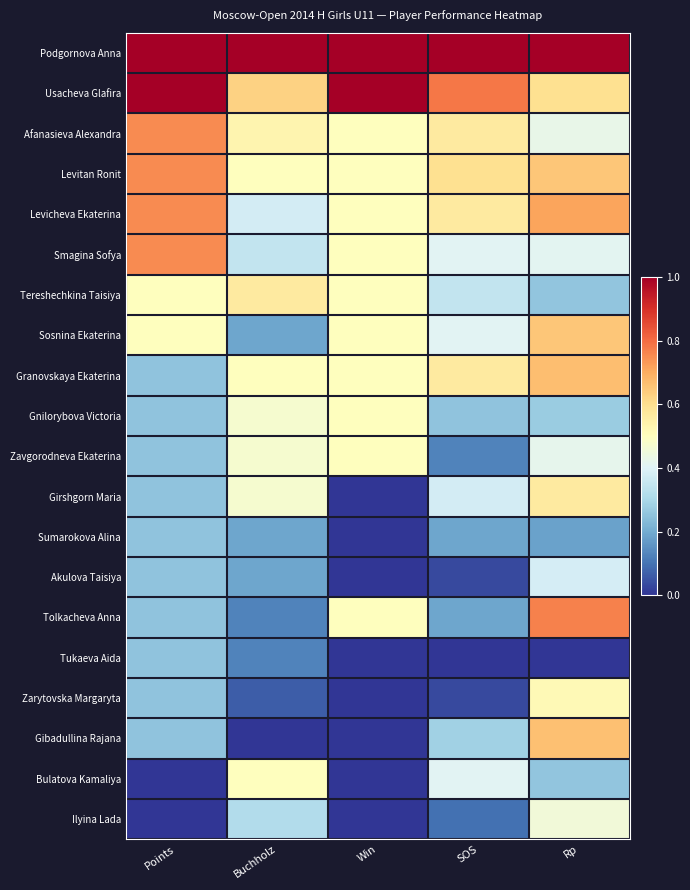

Which has a higher value, Buchholz or Win?

Buchholz